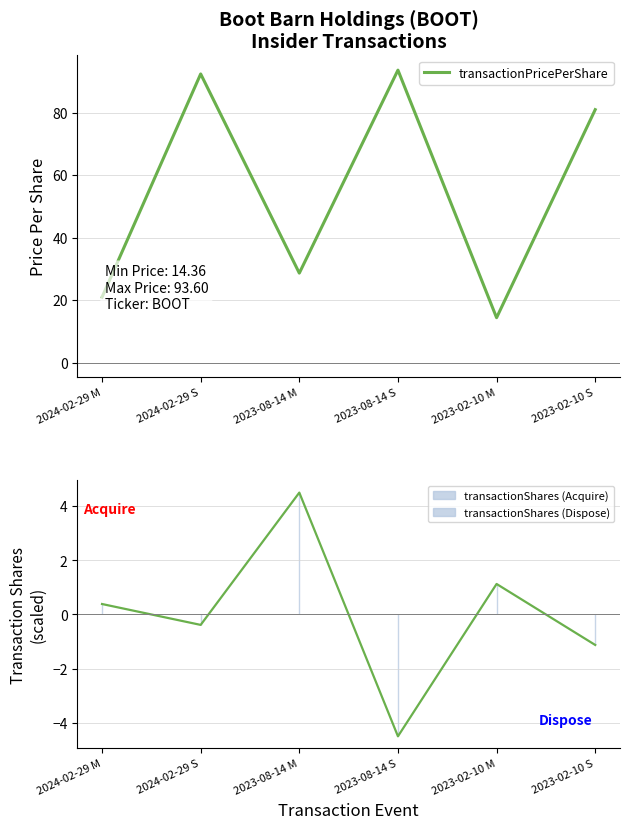

Rank the categories by value from lowest to highest.

2023-02-10 M, 2024-02-29 M, 2023-08-14 M, 2023-02-10 S, 2024-02-29 S, 2023-08-14 S